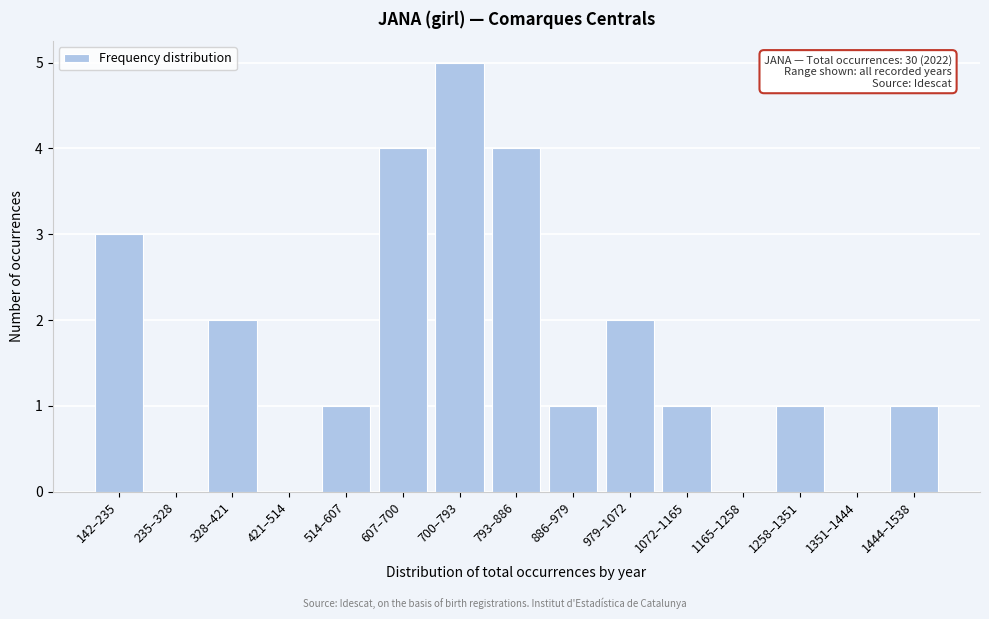

Reading left to right, transcribe all the data shown in this chart.

142–235=3	235–328=0	328–421=2	421–514=0	514–607=1	607–700=4	700–793=5	793–886=4	886–979=1	979–1072=2	1072–1165=1	1165–1258=0	1258–1351=1	1351–1444=0	1444–1538=1